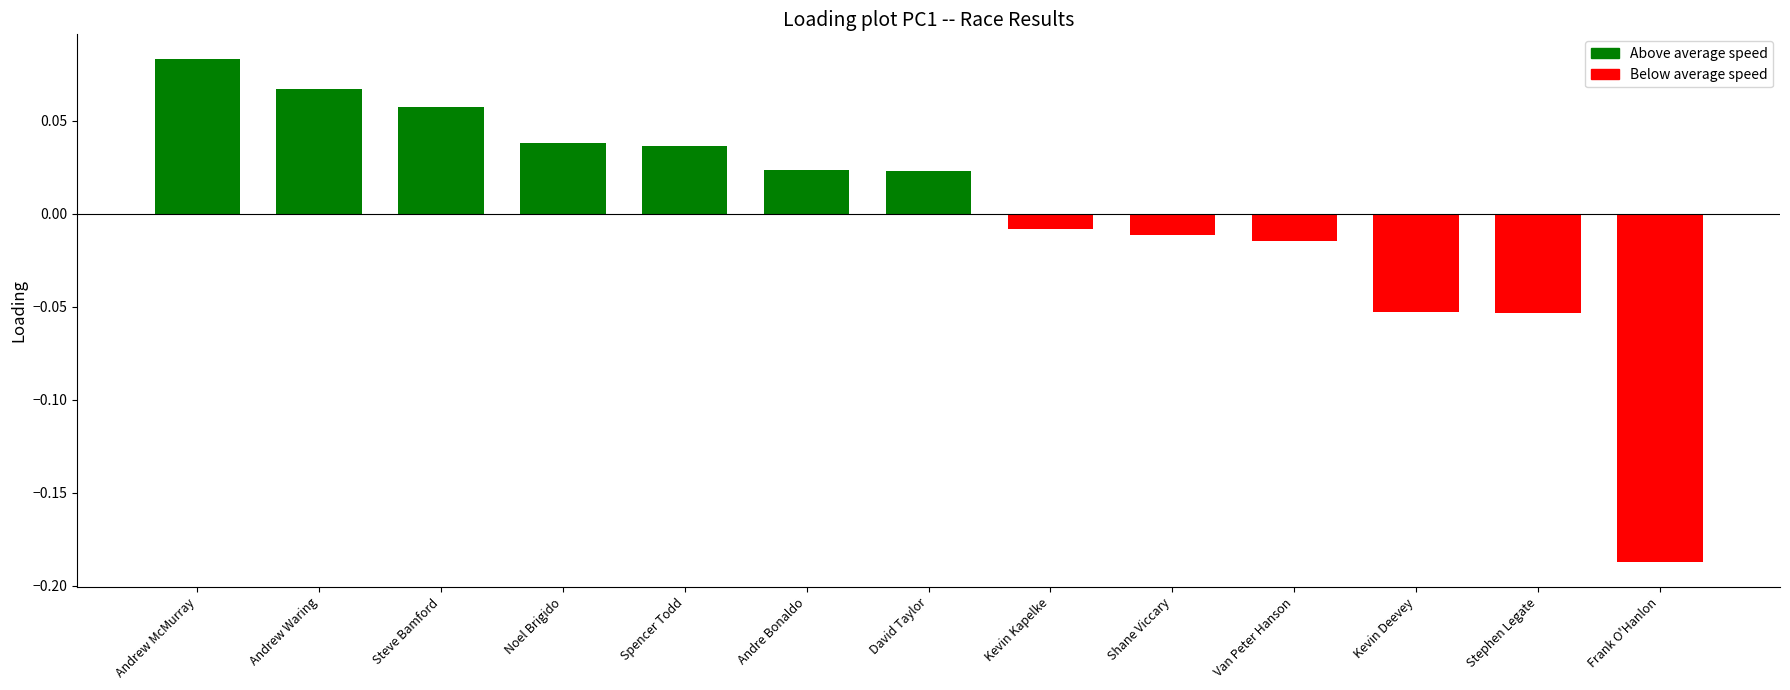

The value at Kevin Deevey is -0.0. True or false?

False